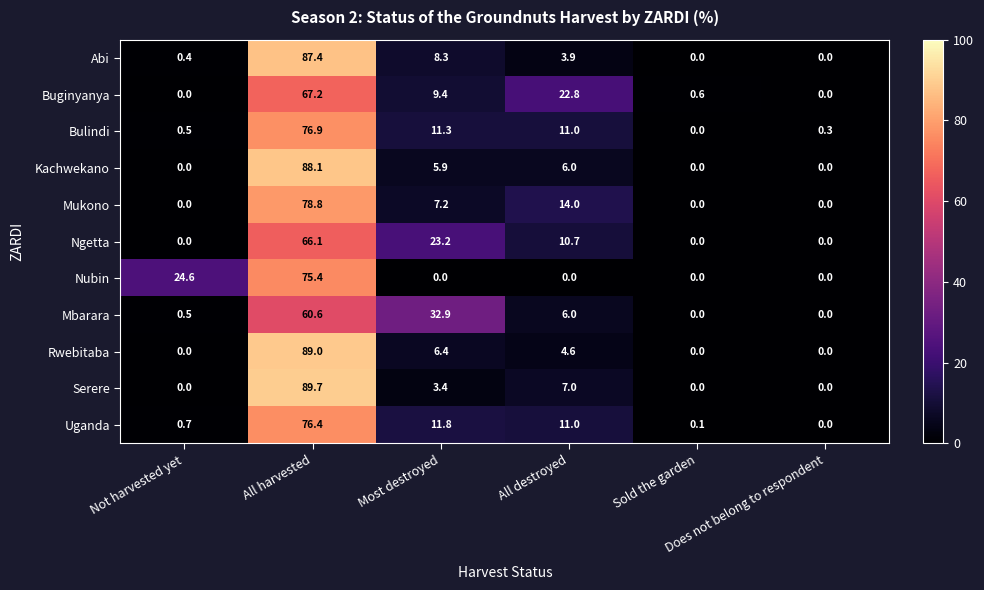

What is the greatest value displayed?

89.7